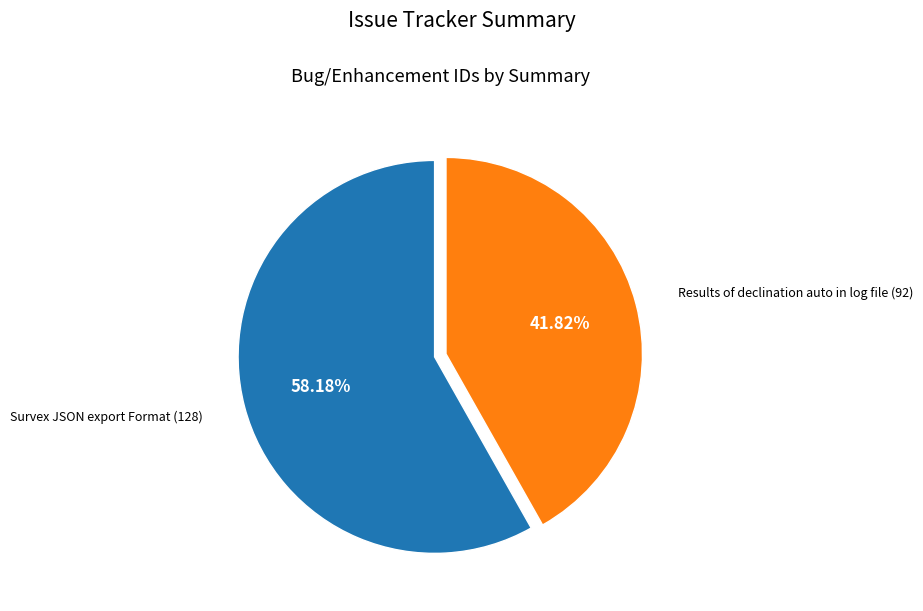

How much of the chart is everything except Survex JSON export Format?

41.8%